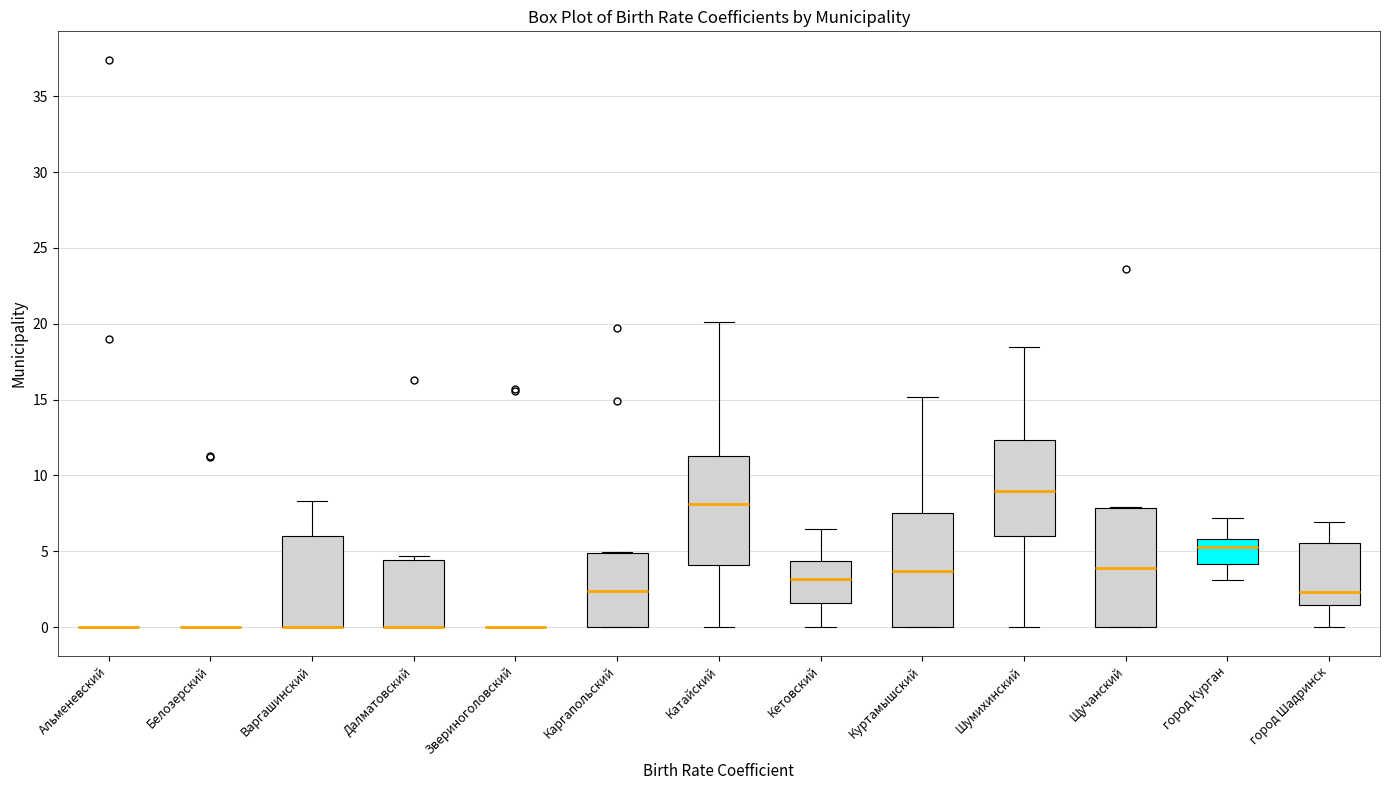

Reading left to right, read every box against the y-axis: the position of its median line, the range the box covers, and the ends of its whiskers. The values are not printed on the chart, so give them approximately, as read against the axis.

Альменевский: box collapsed to a line at 0.0, whiskers 0.0 to 0.0
Белозерский: box collapsed to a line at 0.0, whiskers 0.0 to 0.0
Варгашинский: median 0.0 (drawn on the box's lower edge), box 0.0 to 6.0, whiskers 0.0 to 8.5
Далматовский: median 0.0 (drawn on the box's lower edge), box 0.0 to 4.5, whiskers 0.0 to 4.5 (just above the box's upper edge)
Звериноголовский: box collapsed to a line at 0.0, whiskers 0.0 to 0.0
Каргапольский: median 2.5, box 0.0 to 5.0, whiskers 0.0 to 5.0
Катайский: median 8.0, box 4.0 to 11.5, whiskers 0.0 to 20.0
Кетовский: median 3.0, box 1.5 to 4.5, whiskers 0.0 to 6.5
Куртамышский: median 3.5, box 0.0 to 7.5, whiskers 0.0 to 15.0
Шумихинский: median 9.0, box 6.0 to 12.5, whiskers 0.0 to 18.5
Щучанский: median 4.0, box 0.0 to 8.0, whiskers 0.0 to 8.0
город Курган: median 5.5, box 4.0 to 6.0, whiskers 3.0 to 7.0
город Шадринск: median 2.5, box 1.5 to 5.5, whiskers 0.0 to 7.0